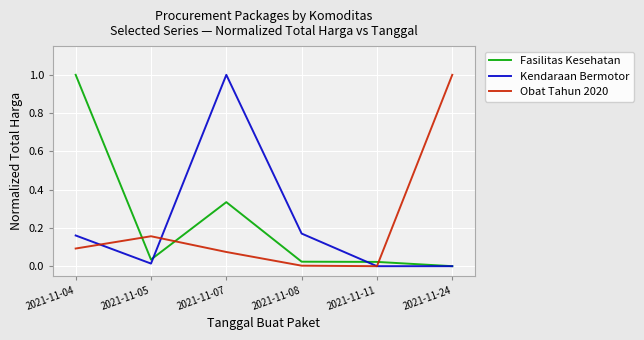

True or false: Kendaraan Bermotor and Fasilitas Kesehatan cross at least once.

True